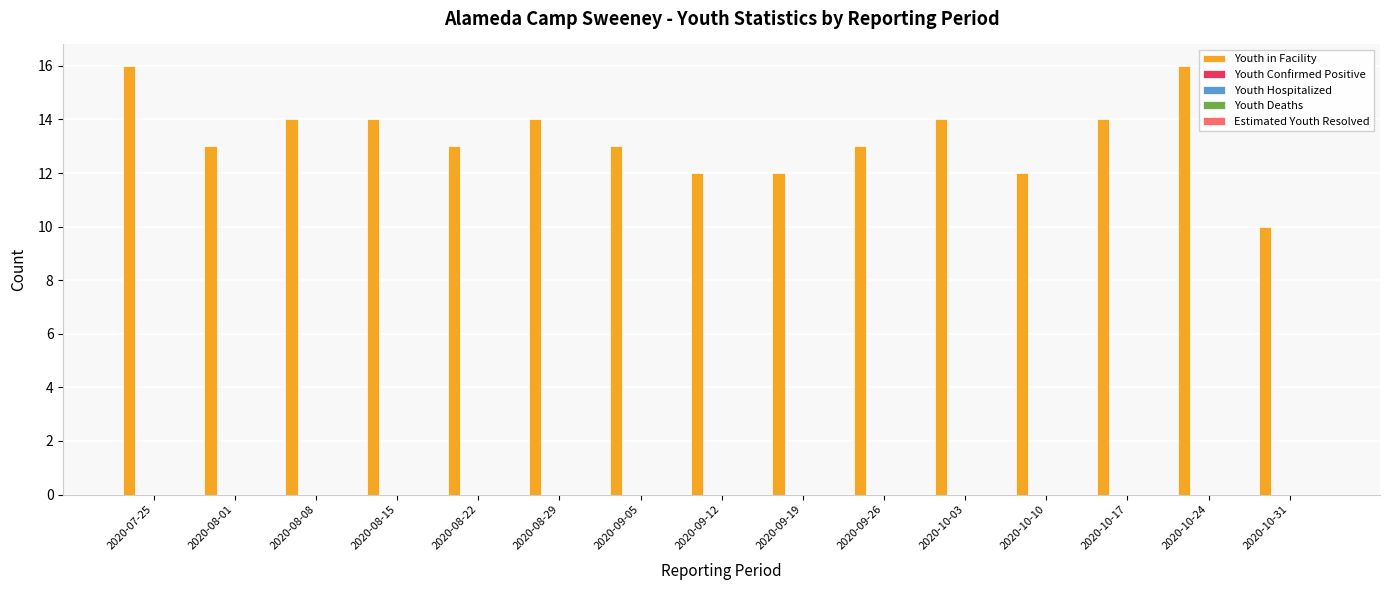

How many bars are there in total?

15